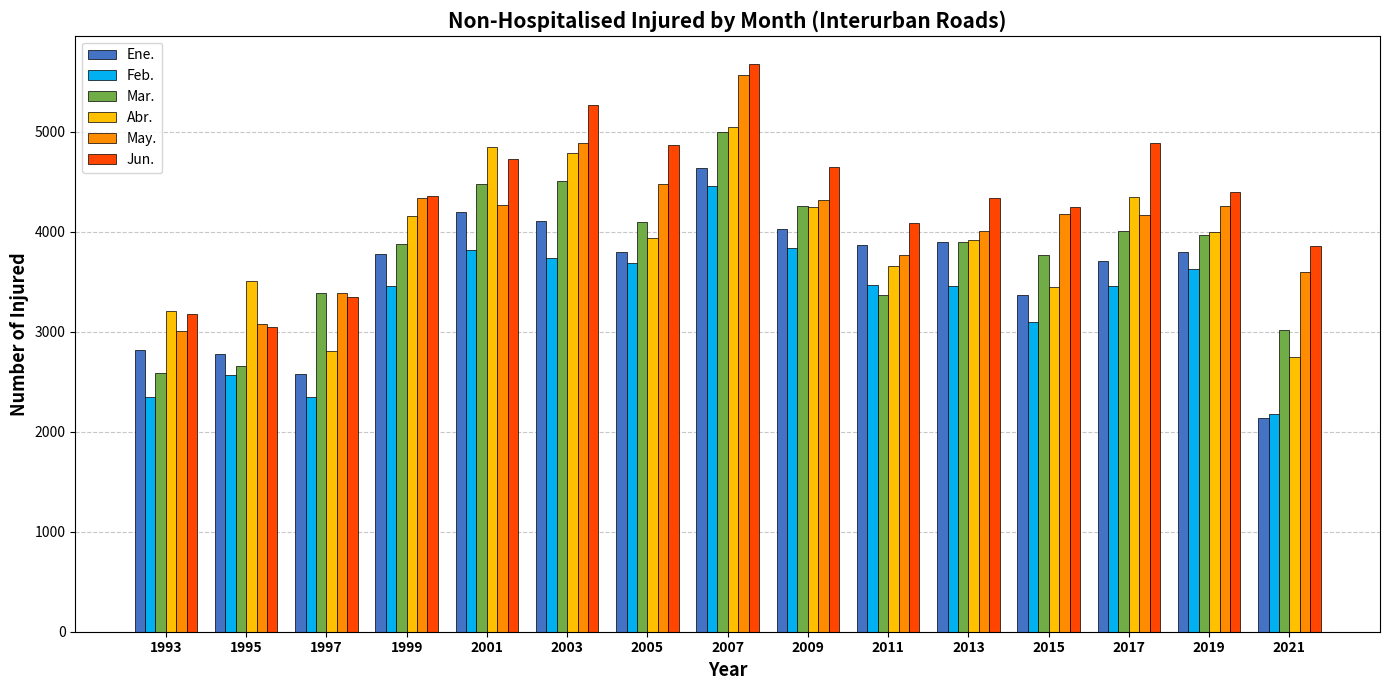

Between 2003 and 2013, which series saw the biggest shift?

Jun.